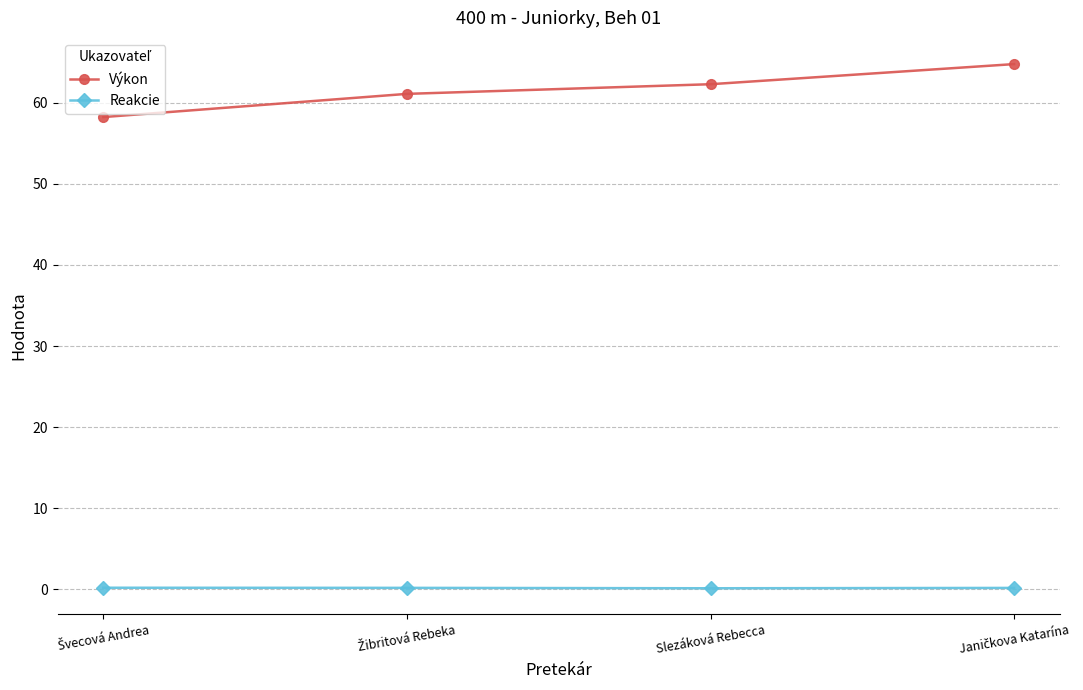

What are all the series names shown in the legend?

Výkon, Reakcie